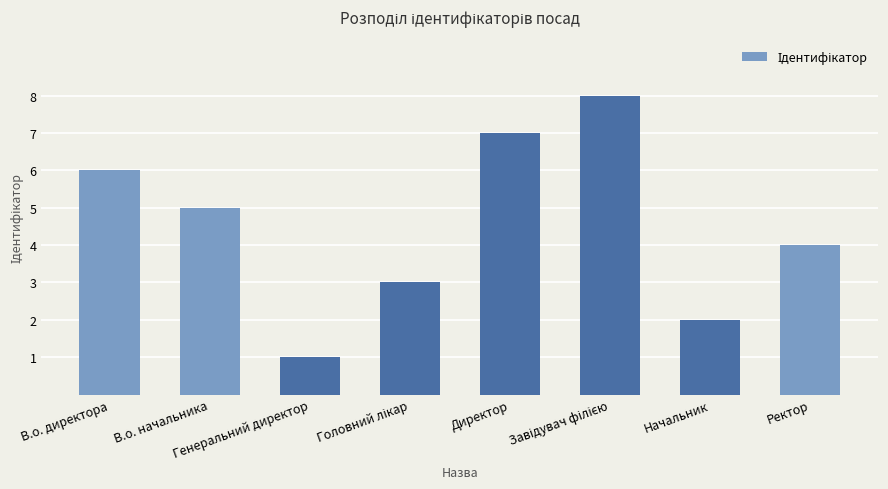

What is the difference between the second highest and minimum values?

6